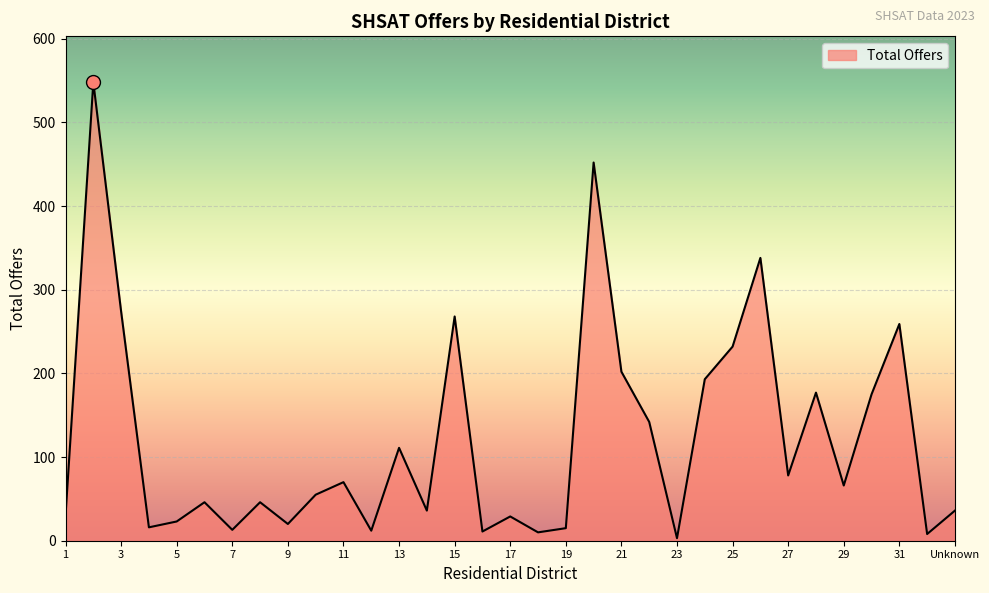

What is the maximum value shown in the chart?

548